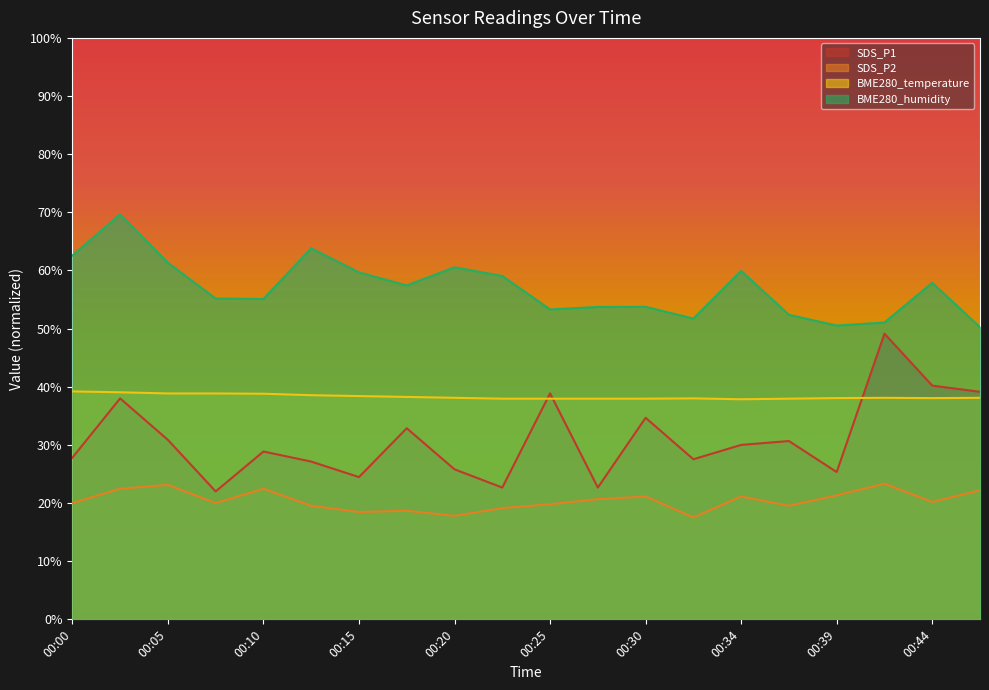

What is the total value across all series at 00:00?

149.6